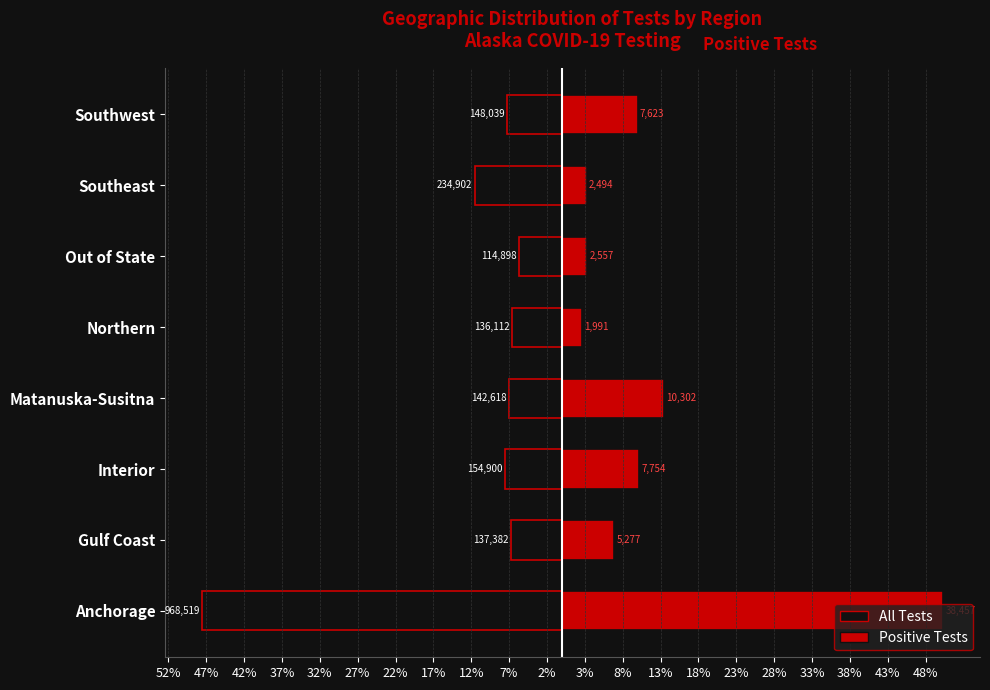

Which series has the widest spread of values?

Positive Tests